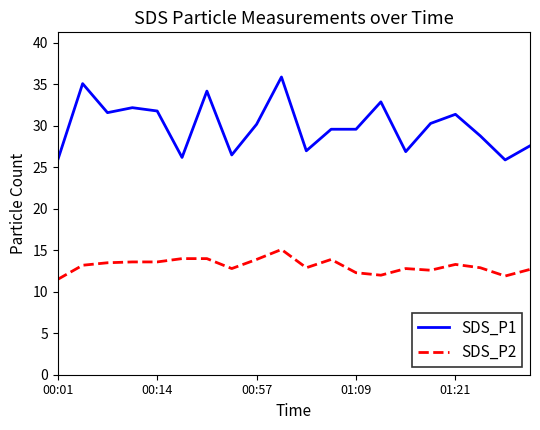

True or false: SDS_P2 and SDS_P1 cross at least once.

False